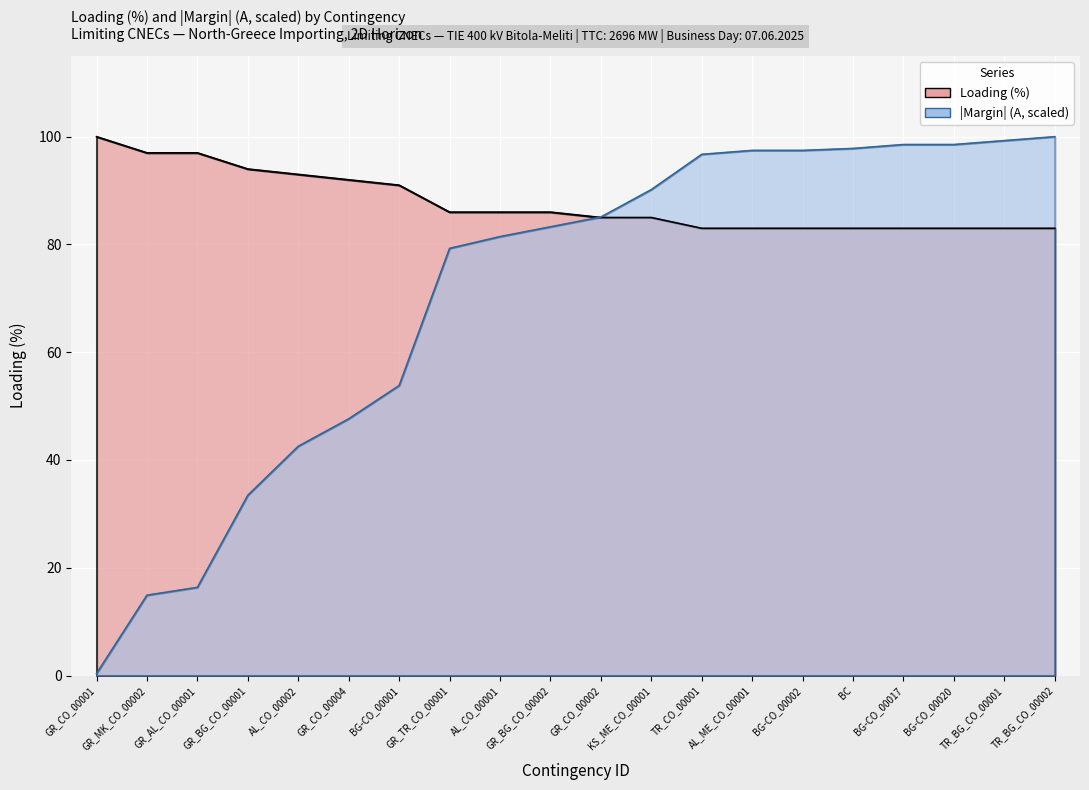

What is the difference between the Margin (A) values at BC and AL_CO_00001?

16.4